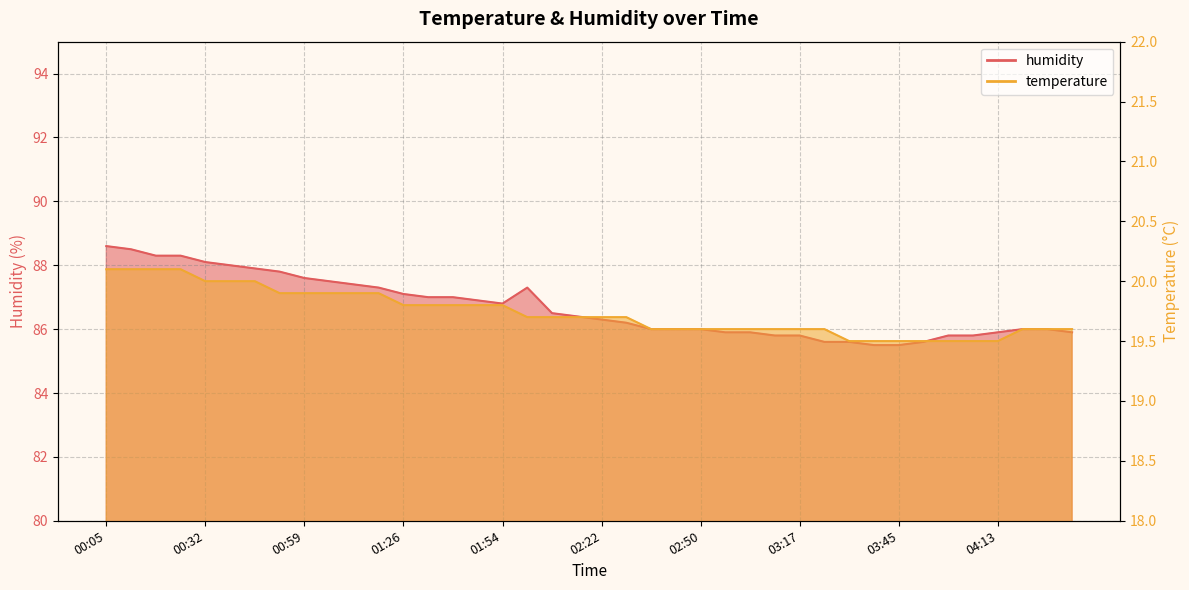

What is the value of the temperature point at the 32nd from the left?

19.5